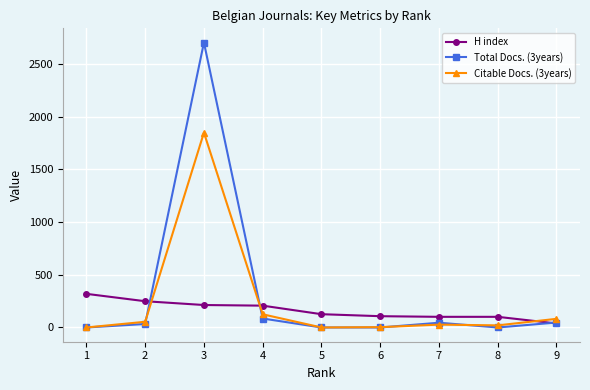

At which label does H index reach its minimum?

9